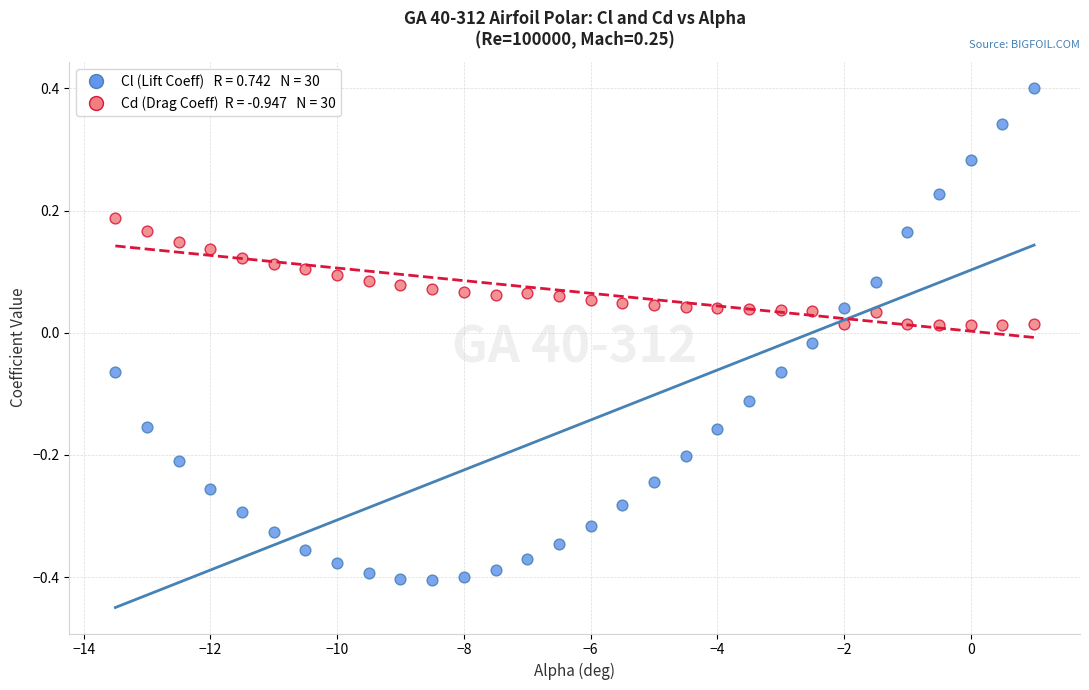

Across all data points, what is the range of X values (max minus min)?

14.5